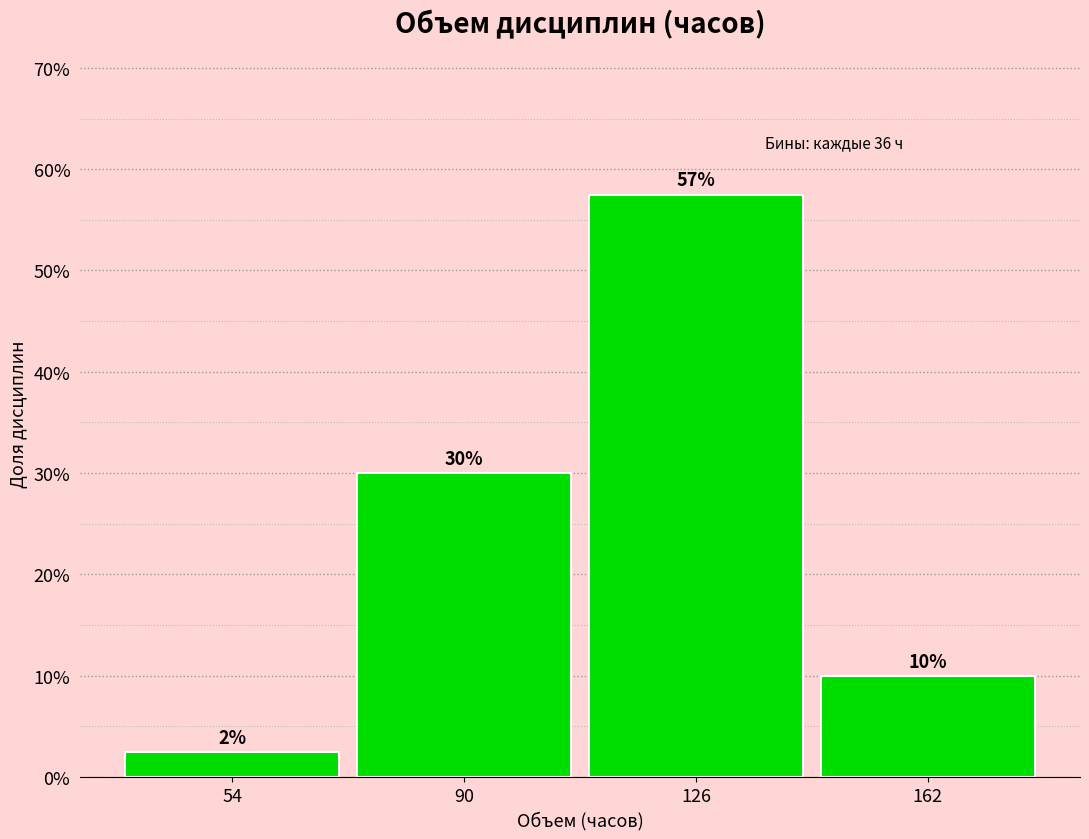

Over which range of the x-axis is the bar tallest?

108 to 144